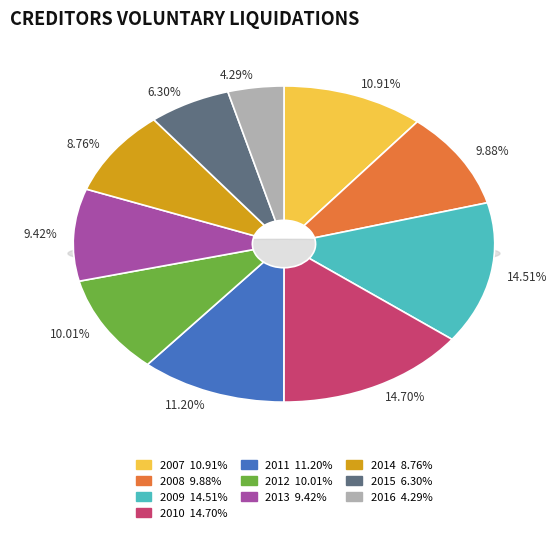

Does 2014 represent more than half of the total?

No